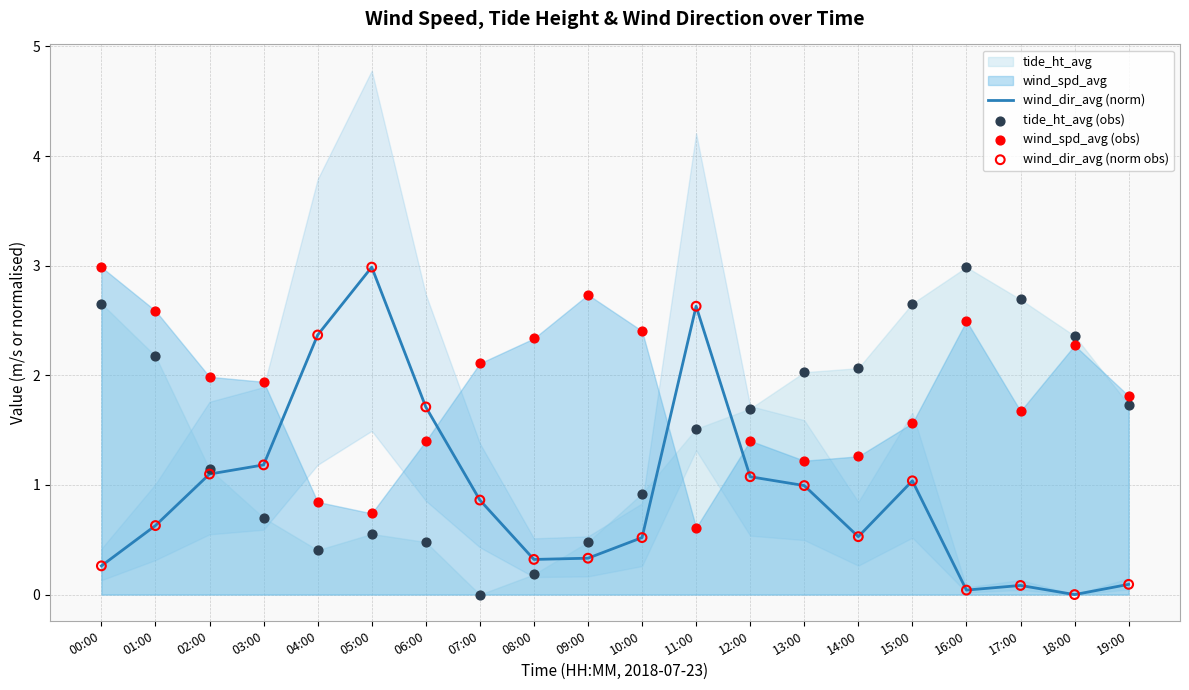

At which category is the sum across all series the highest?

11:00